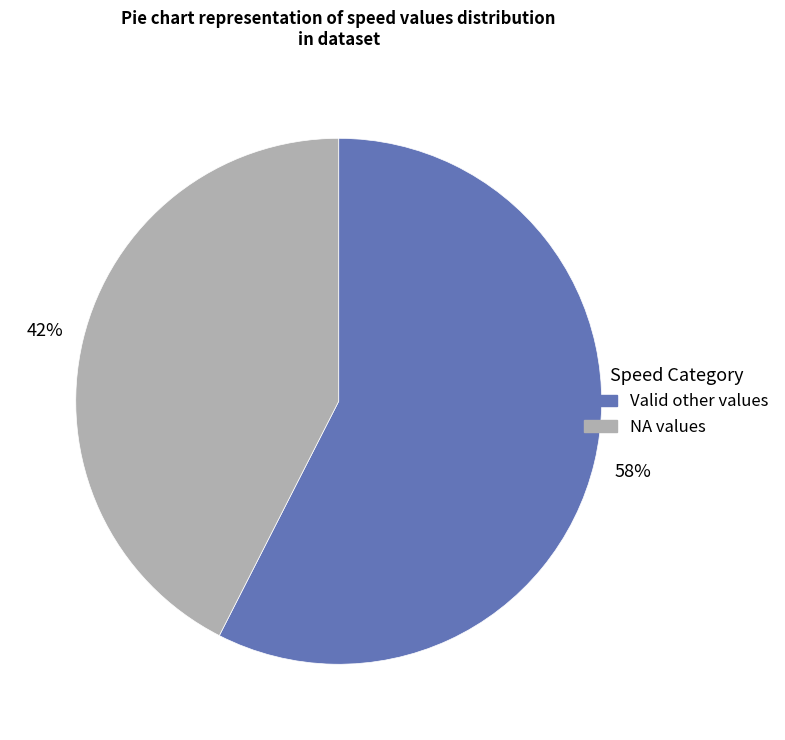

Is there a majority slice in this chart?

Yes